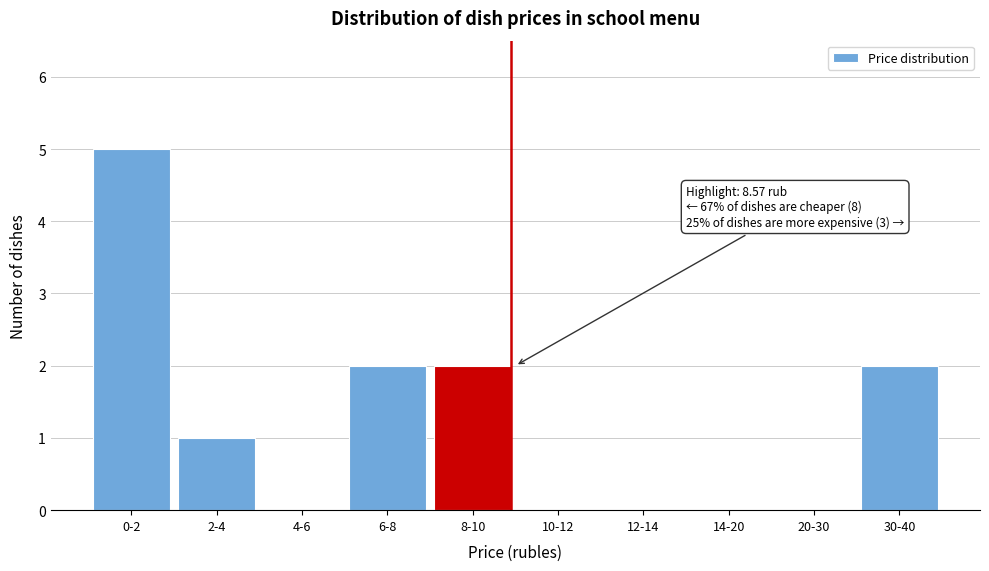

Reading right to left, what are all the values shown in this chart?

30-40=2	20-30=0	14-20=0	12-14=0	10-12=0	8-10=2	6-8=2	4-6=0	2-4=1	0-2=5